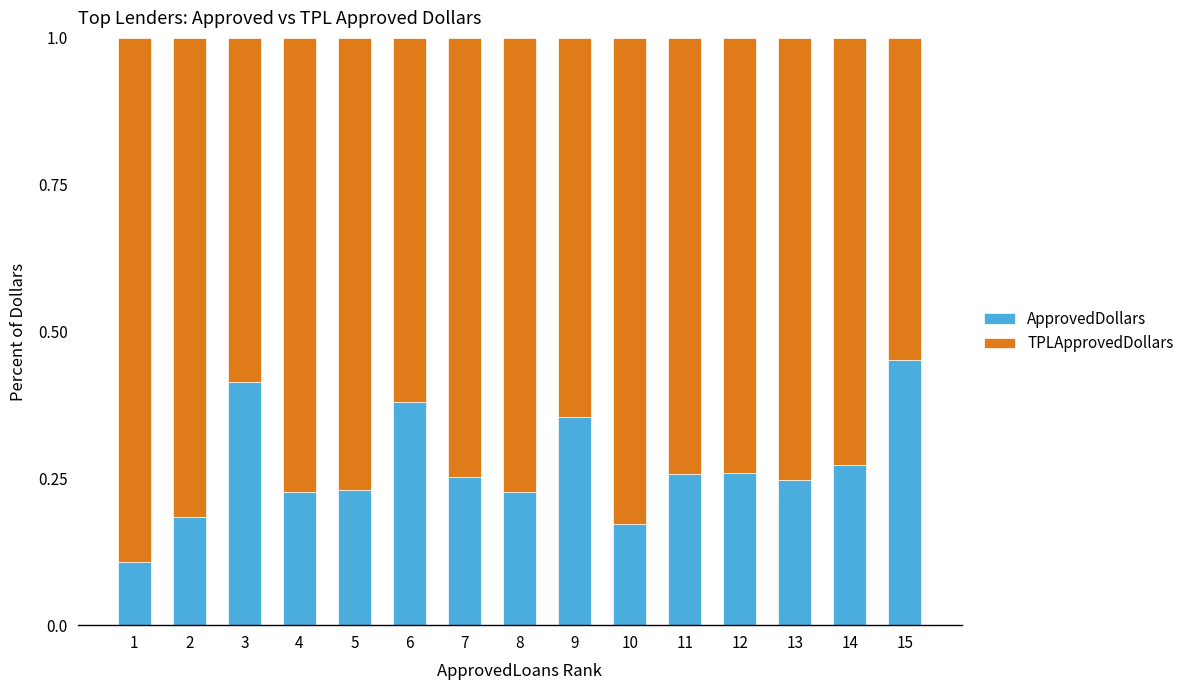

What is the total value across all series at 15?

1.0